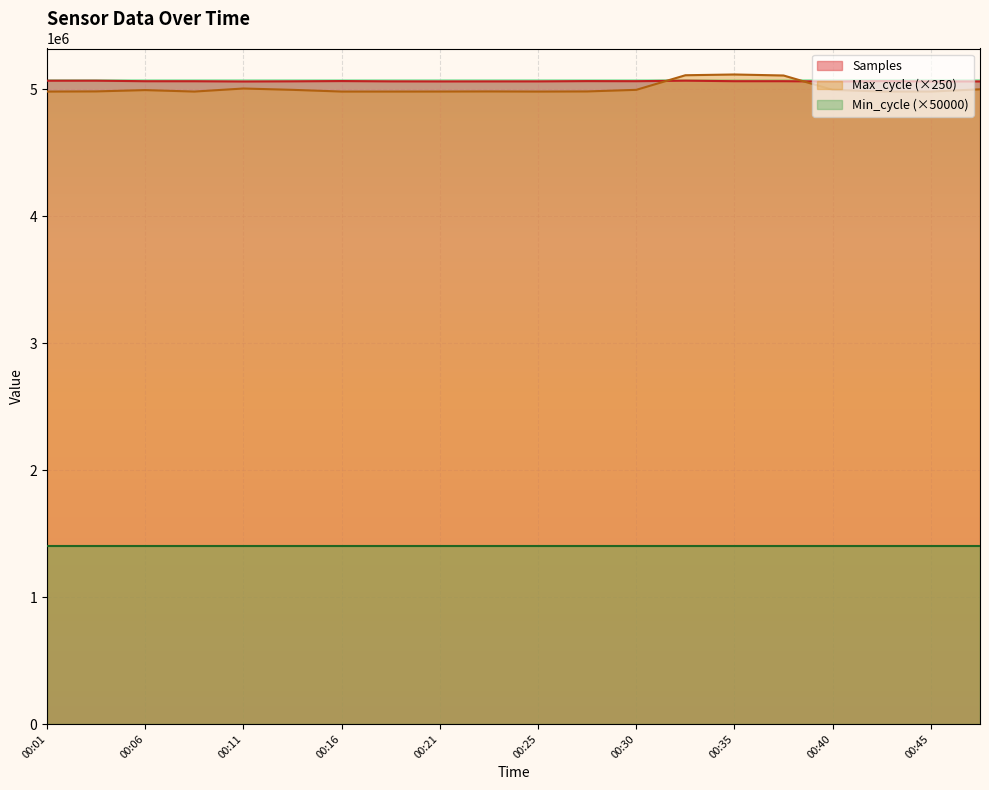

The value of Max_cycle (×250) at 00:06 is 4992500. True or false?

True